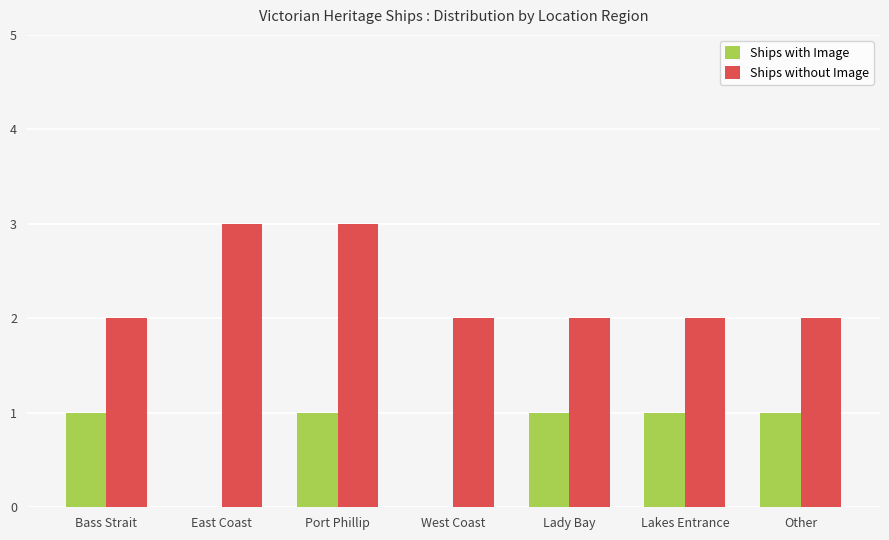

What is the highest value of the Ships without Image series?

3